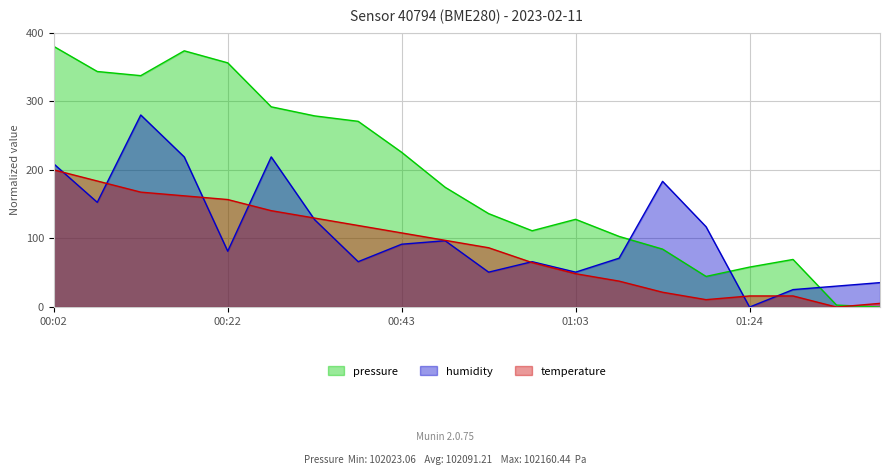

The pressure series shows 356.0 at 00:22. True or false?

True